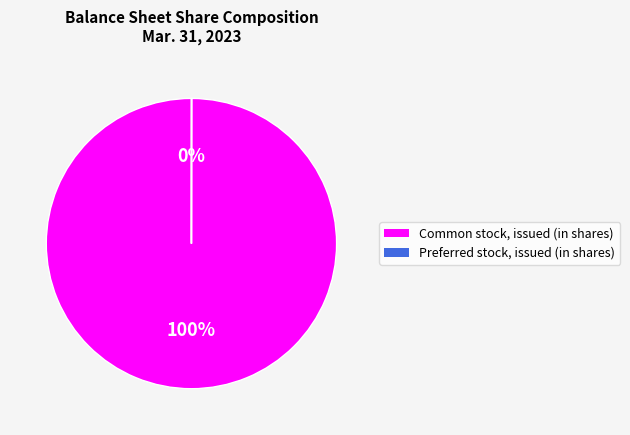

To the nearest percent, what portion does Common stock, issued (in shares) represent?

100%